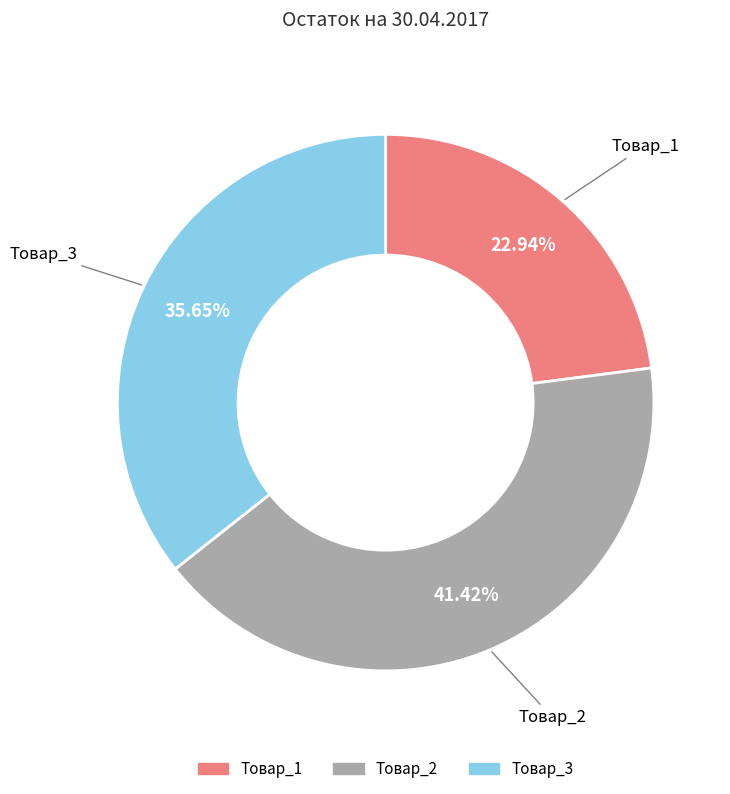

Approximately how many times larger is the value at Товар_1 compared to Товар_3?

0.6